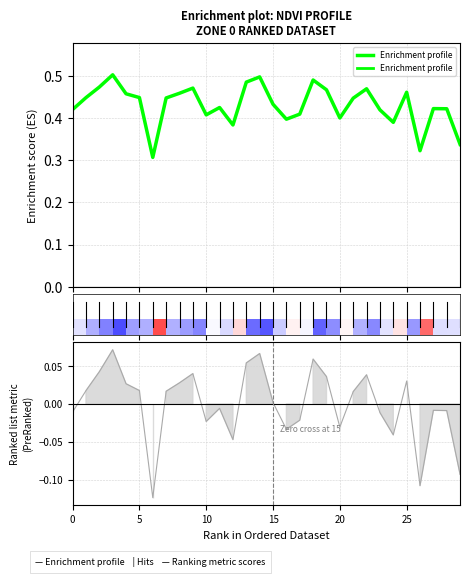

Reading right to left, what are all the values shown in this chart?

0.3	0.4	0.4	0.3	0.5	0.4	0.4	0.5	0.4	0.4	0.5	0.5	0.4	0.4	0.4	0.5	0.5	0.4	0.4	0.4	0.5	0.5	0.4	0.3	0.4	0.5	0.5	0.5	0.4	0.4